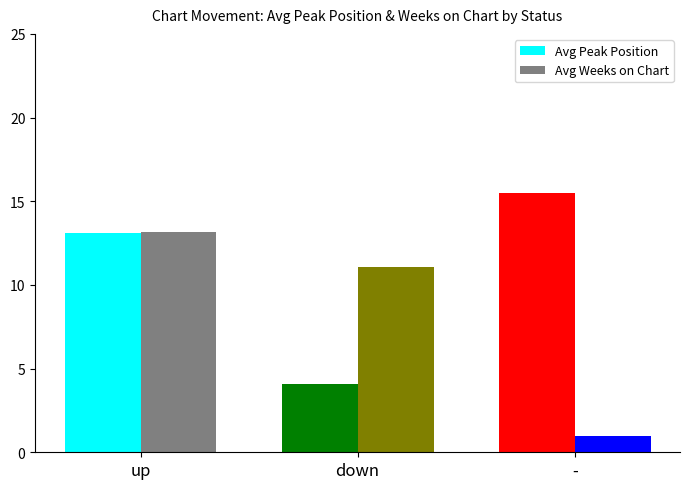

What is the sum of the Avg Peak Position values at up and -?

28.6